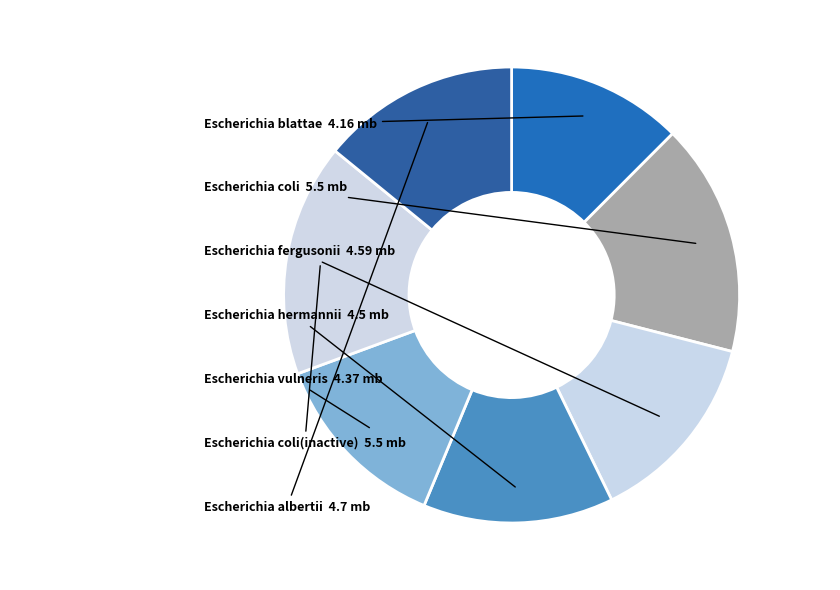

Count the number of slices in the pie.

7